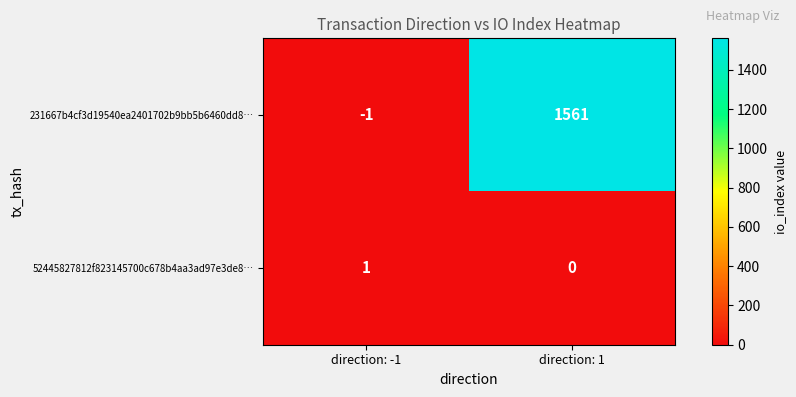

Which series has the widest spread of values?

231667b4cf3d19540ea2401702b9bb5b6460dd8…